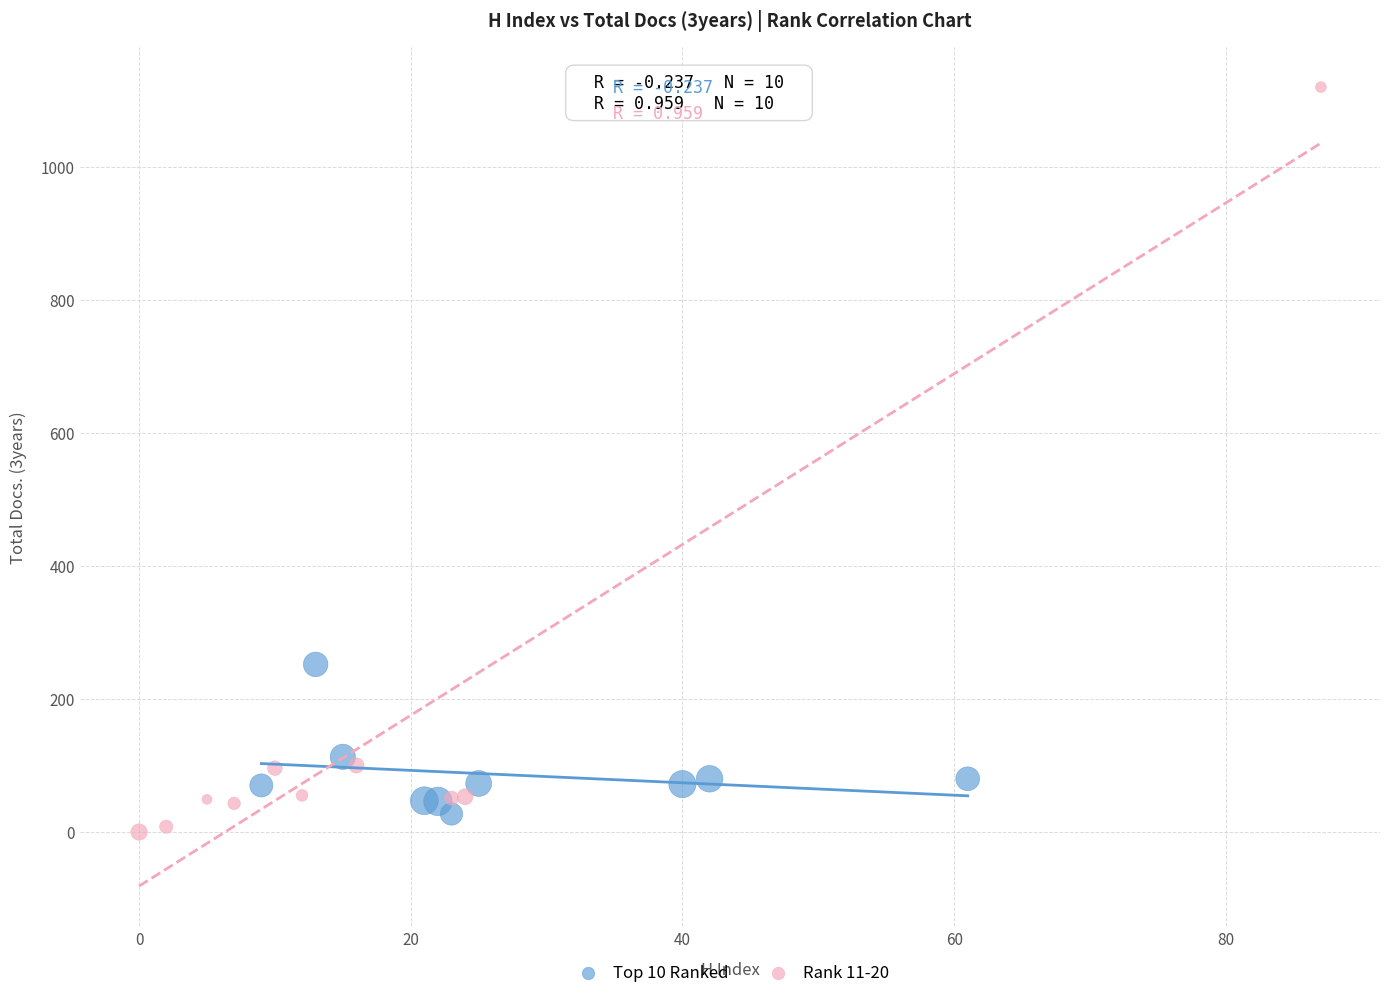

Which series reaches the maximum Y coordinate?

Rank 11-20